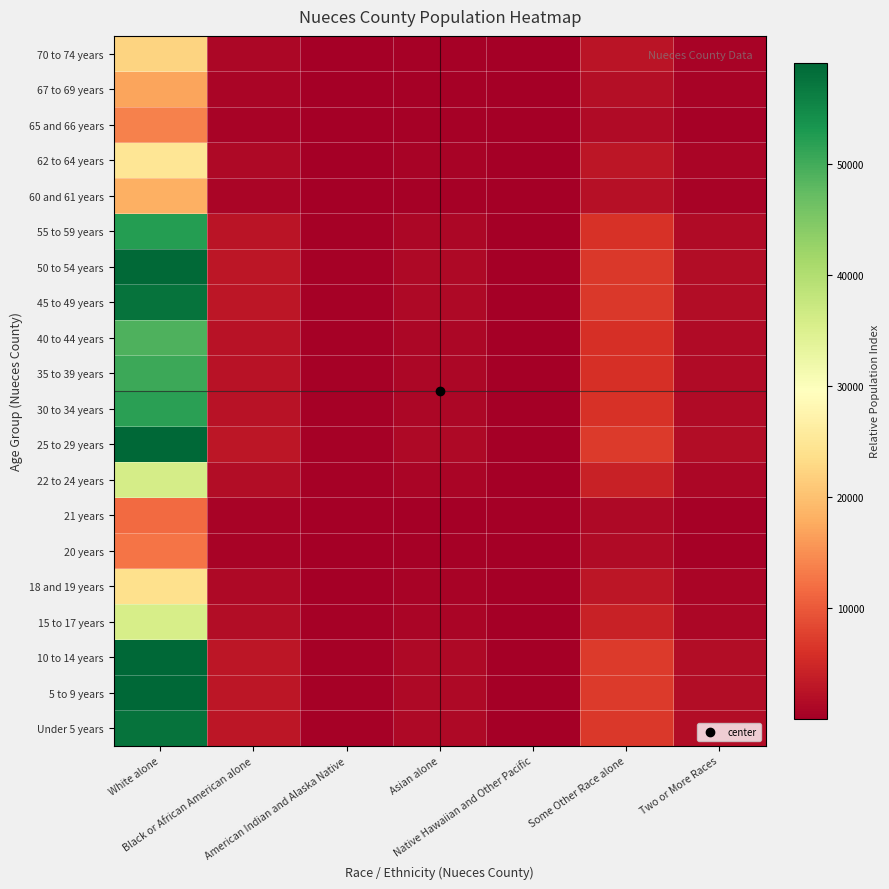

Reading left to right, what are all the values shown in this chart?

Under 5 years: White alone=57698.8	Black or African American alone=2836.5	American Indian and Alaska Native=442.6	Asian alone=1192.0	Native Hawaiian and Other Pacific=56.0	Some Other Race alone=6821.7	Two or More Races=1717.8
5 to 9 years: White alone=59043.2	Black or African American alone=2902.5	American Indian and Alaska Native=452.9	Asian alone=1219.8	Native Hawaiian and Other Pacific=57.3	Some Other Race alone=6980.6	Two or More Races=1757.9
10 to 14 years: White alone=59117.5	Black or African American alone=2906.2	American Indian and Alaska Native=453.5	Asian alone=1221.3	Native Hawaiian and Other Pacific=57.3	Some Other Race alone=6989.4	Two or More Races=1760.1
15 to 17 years: White alone=35645.9	Black or African American alone=1752.3	American Indian and Alaska Native=273.4	Asian alone=736.4	Native Hawaiian and Other Pacific=34.6	Some Other Race alone=4214.4	Two or More Races=1061.3
18 and 19 years: White alone=24008.4	Black or African American alone=1180.2	American Indian and Alaska Native=184.2	Asian alone=496.0	Native Hawaiian and Other Pacific=23.3	Some Other Race alone=2838.5	Two or More Races=714.8
20 years: White alone=12596.1	Black or African American alone=619.2	American Indian and Alaska Native=96.6	Asian alone=260.2	Native Hawaiian and Other Pacific=12.2	Some Other Race alone=1489.2	Two or More Races=375.0
21 years: White alone=11563.2	Black or African American alone=568.4	American Indian and Alaska Native=88.7	Asian alone=238.9	Native Hawaiian and Other Pacific=11.2	Some Other Race alone=1367.1	Two or More Races=344.3
22 to 24 years: White alone=35900.0	Black or African American alone=1764.8	American Indian and Alaska Native=275.4	Asian alone=741.7	Native Hawaiian and Other Pacific=34.8	Some Other Race alone=4244.4	Two or More Races=1068.8
25 to 29 years: White alone=58897.0	Black or African American alone=2895.4	American Indian and Alaska Native=451.8	Asian alone=1216.8	Native Hawaiian and Other Pacific=57.1	Some Other Race alone=6963.3	Two or More Races=1753.5
30 to 34 years: White alone=51822.5	Black or African American alone=2547.6	American Indian and Alaska Native=397.5	Asian alone=1070.6	Native Hawaiian and Other Pacific=50.3	Some Other Race alone=6126.9	Two or More Races=1542.9
35 to 39 years: White alone=50514.0	Black or African American alone=2483.3	American Indian and Alaska Native=387.5	Asian alone=1043.6	Native Hawaiian and Other Pacific=49.0	Some Other Race alone=5972.2	Two or More Races=1503.9
40 to 44 years: White alone=48970.6	Black or African American alone=2407.4	American Indian and Alaska Native=375.7	Asian alone=1011.7	Native Hawaiian and Other Pacific=47.5	Some Other Race alone=5789.8	Two or More Races=1458.0
45 to 49 years: White alone=57648.4	Black or African American alone=2834.0	American Indian and Alaska Native=442.2	Asian alone=1191.0	Native Hawaiian and Other Pacific=55.9	Some Other Race alone=6815.7	Two or More Races=1716.3
50 to 54 years: White alone=58659.8	Black or African American alone=2883.7	American Indian and Alaska Native=450.0	Asian alone=1211.9	Native Hawaiian and Other Pacific=56.9	Some Other Race alone=6935.3	Two or More Races=1746.5
55 to 59 years: White alone=52285.0	Black or African American alone=2570.3	American Indian and Alaska Native=401.1	Asian alone=1080.2	Native Hawaiian and Other Pacific=50.7	Some Other Race alone=6181.6	Two or More Races=1556.7
60 and 61 years: White alone=18103.4	Black or African American alone=890.0	American Indian and Alaska Native=138.9	Asian alone=374.0	Native Hawaiian and Other Pacific=17.6	Some Other Race alone=2140.3	Two or More Races=539.0
62 to 64 years: White alone=24830.4	Black or African American alone=1220.7	American Indian and Alaska Native=190.5	Asian alone=513.0	Native Hawaiian and Other Pacific=24.1	Some Other Race alone=2935.7	Two or More Races=739.3
65 and 66 years: White alone=13636.2	Black or African American alone=670.4	American Indian and Alaska Native=104.6	Asian alone=281.7	Native Hawaiian and Other Pacific=13.2	Some Other Race alone=1612.2	Two or More Races=406.0
67 to 69 years: White alone=16912.3	Black or African American alone=831.4	American Indian and Alaska Native=129.7	Asian alone=349.4	Native Hawaiian and Other Pacific=16.4	Some Other Race alone=1999.5	Two or More Races=503.5
70 to 74 years: White alone=22196.6	Black or African American alone=1091.2	American Indian and Alaska Native=170.3	Asian alone=458.6	Native Hawaiian and Other Pacific=21.5	Some Other Race alone=2624.3	Two or More Races=660.9